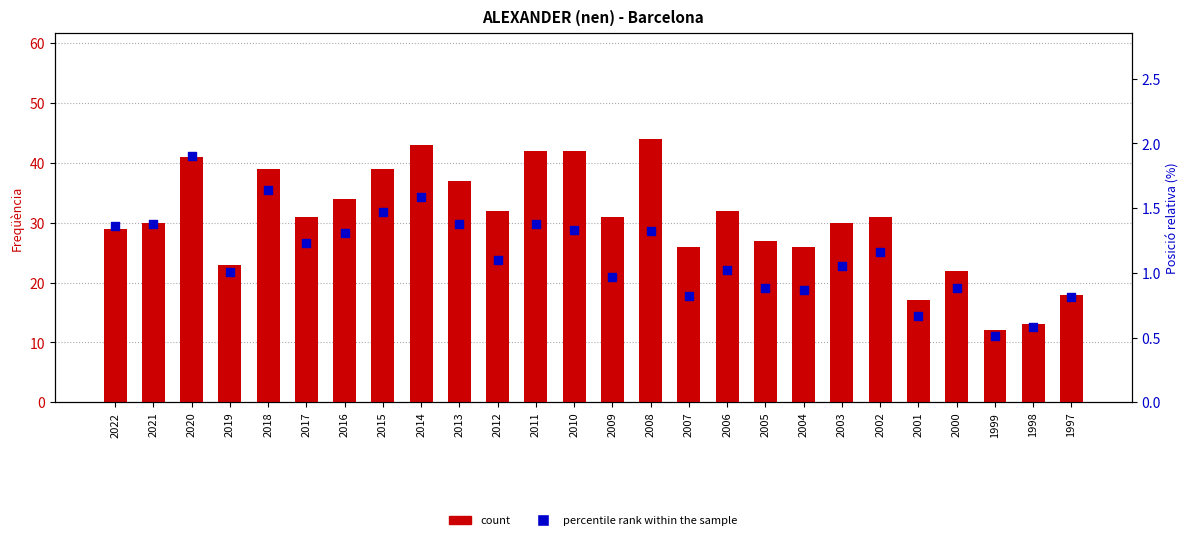

What is the total value across all series at 2000?

22.9